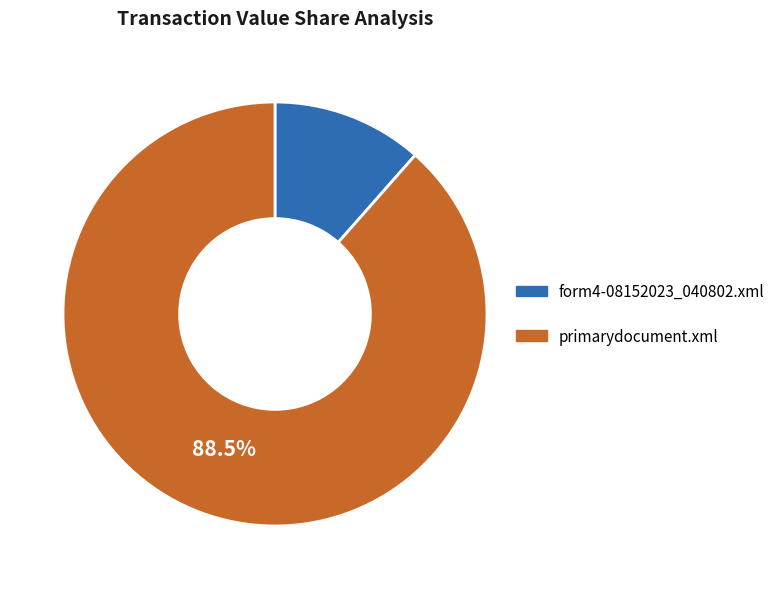

Which slice represents more than half of the pie?

primarydocument.xml